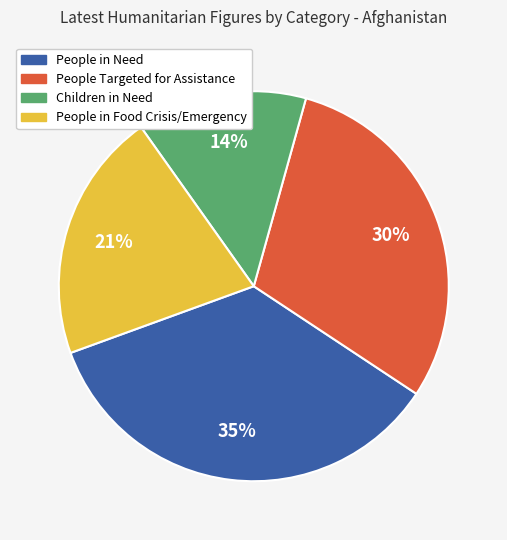

To the nearest percent, what portion does People in Need represent?

35%